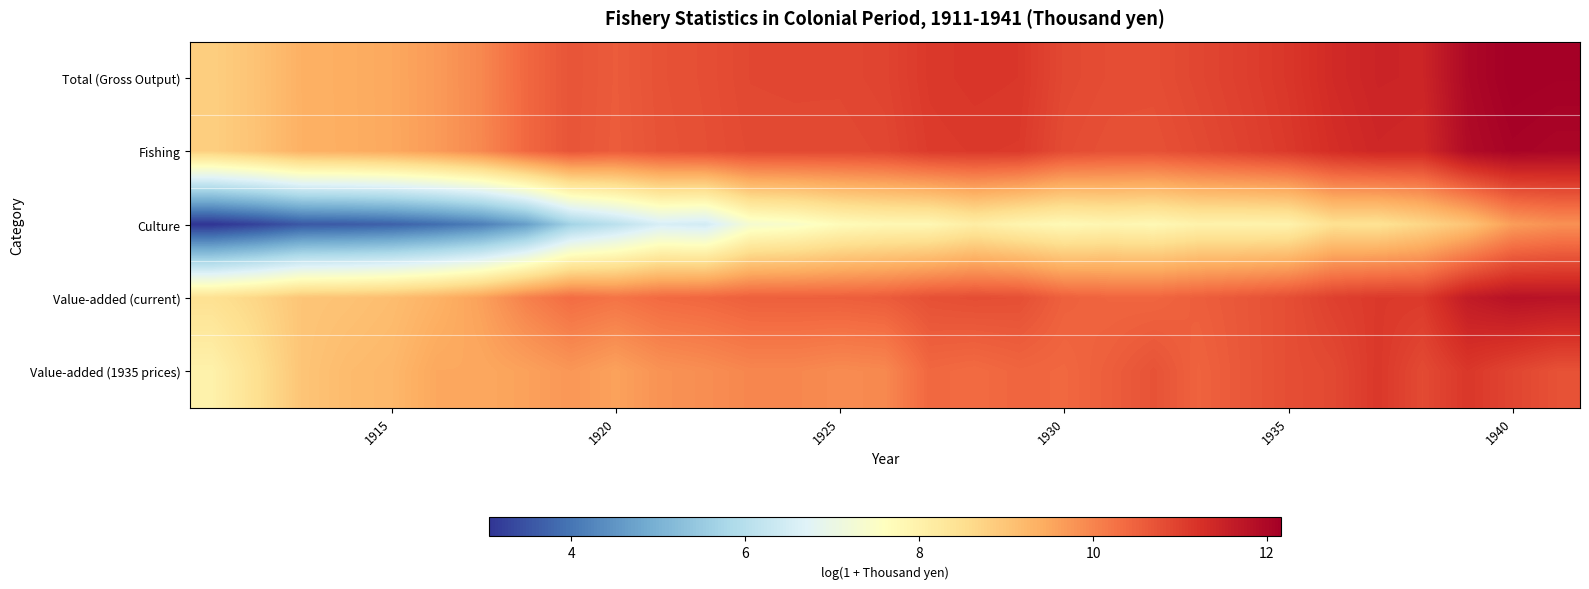

Which series has the largest range (max minus min)?

Culture